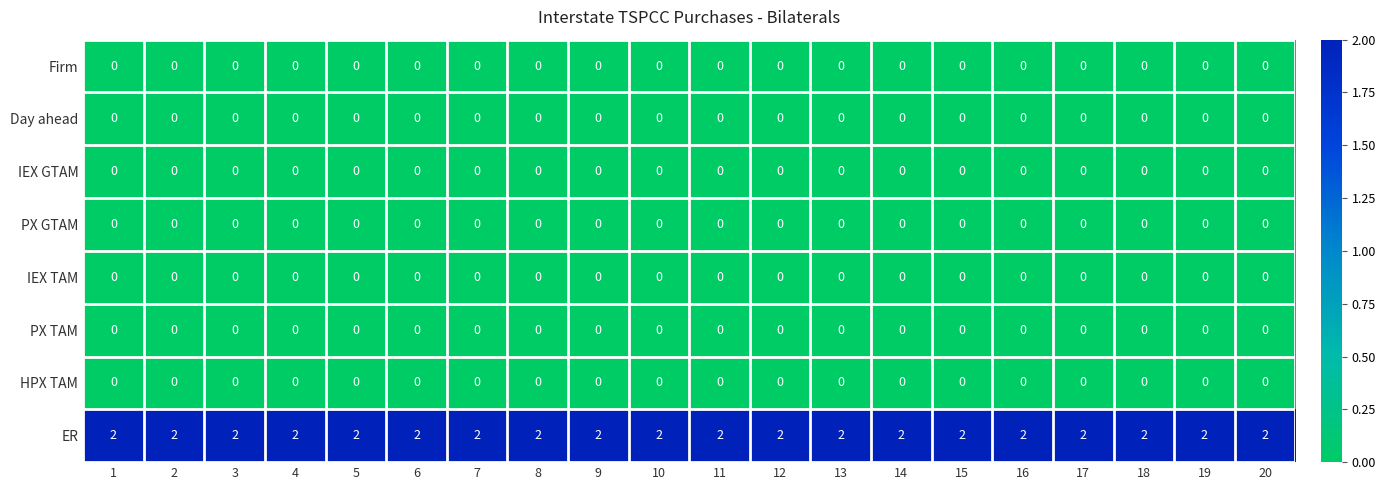

What is the spread (max minus min) of values at 19?

2